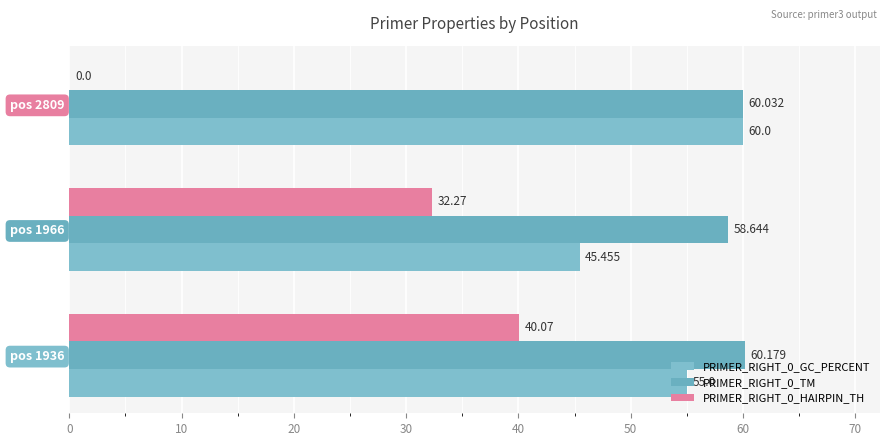

What is the sum of all PRIMER_RIGHT_0_TM values?

178.9